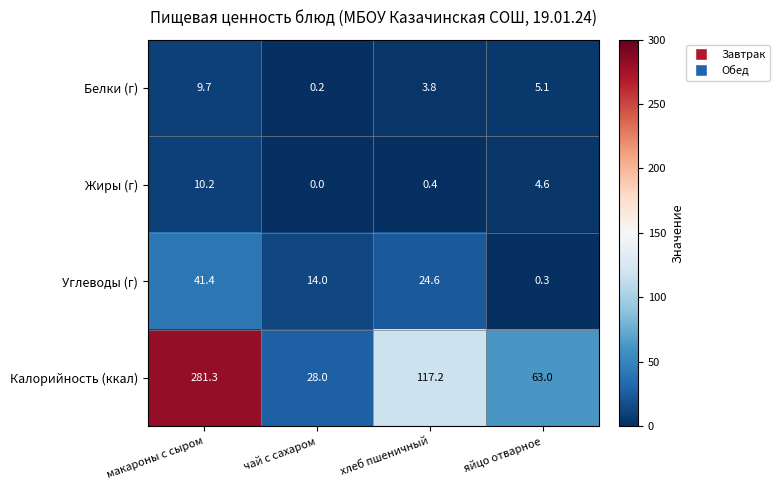

What is the difference between the maximum and minimum values in the Белки (г) series?

9.5